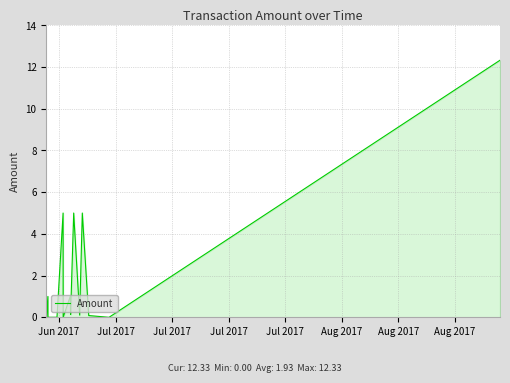

What is the difference between the maximum and minimum values?

12.3